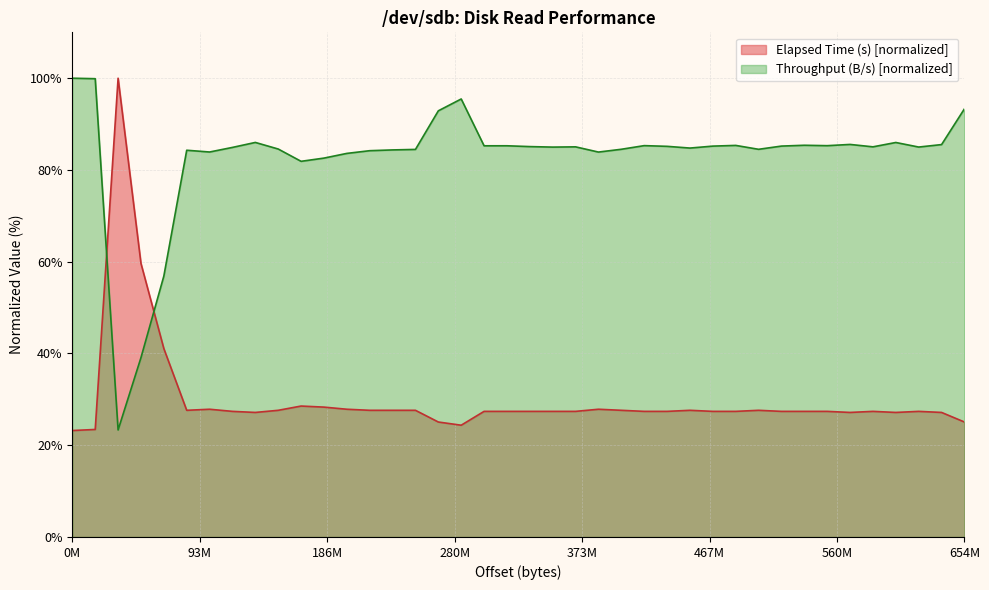

After their last crossing, which series has the higher values: Throughput (B/s) or Elapsed Time (s)?

Throughput (B/s)